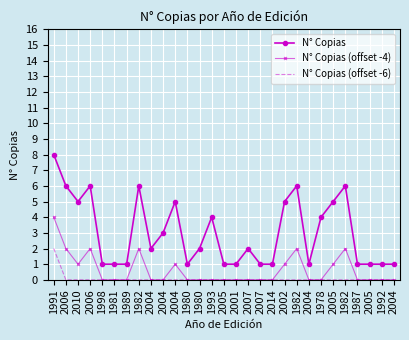

What is the label of the 8th point from the left?

1982